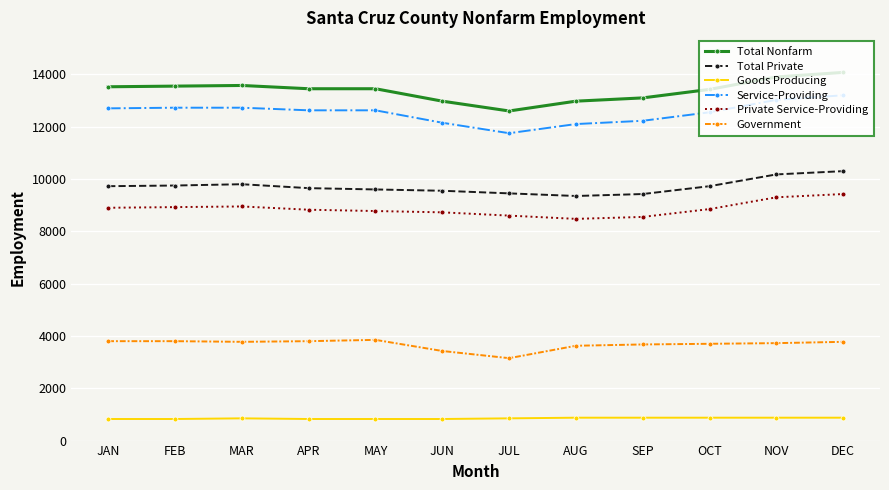

Which series has the largest total across all categories?

Total Nonfarm